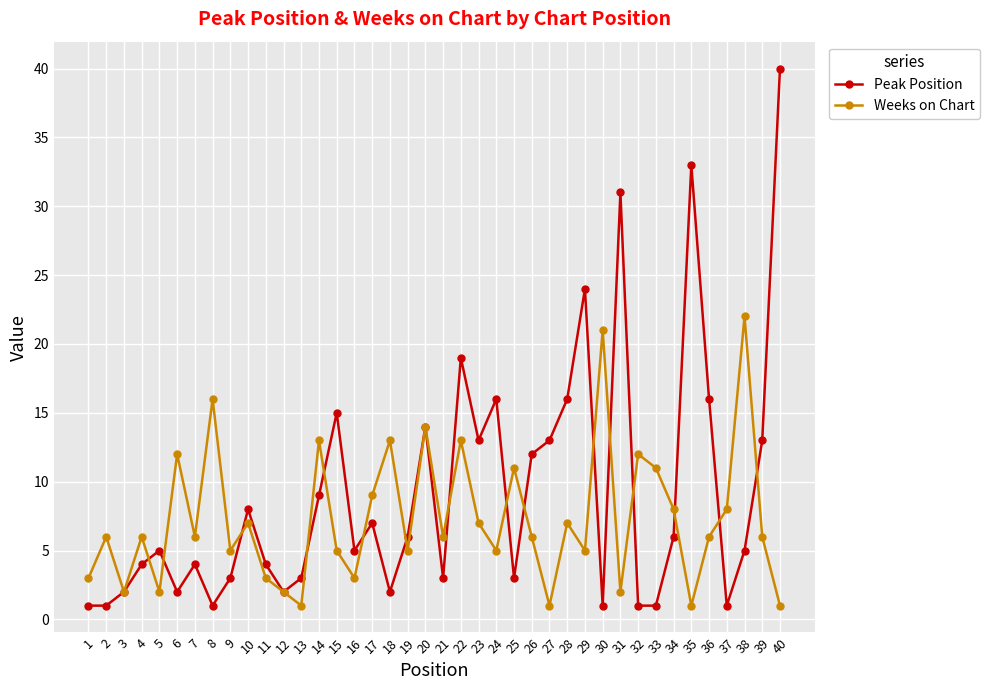

What are all the series names shown in the legend?

Peak Position, Weeks on Chart